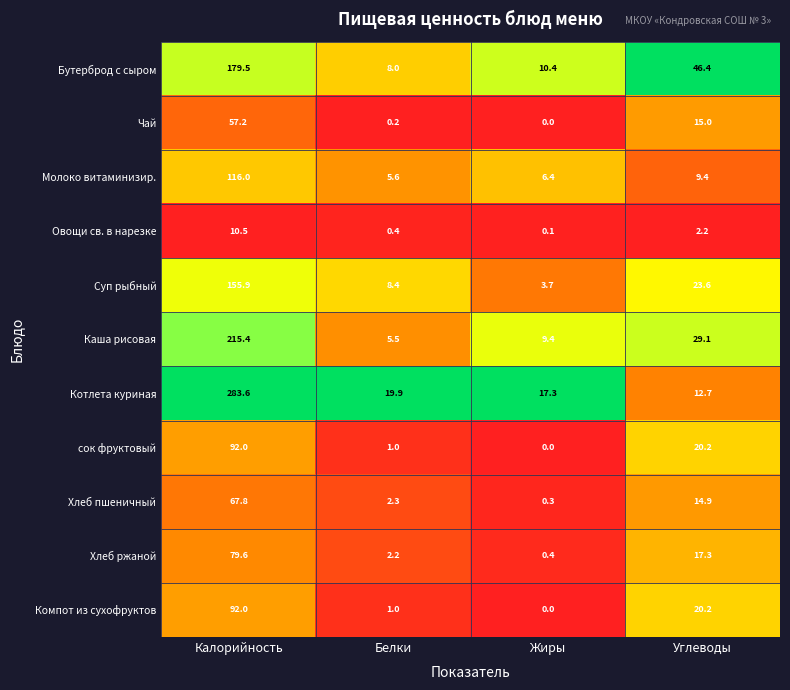

What is the difference between the highest and lowest values at Углеводы?

44.2